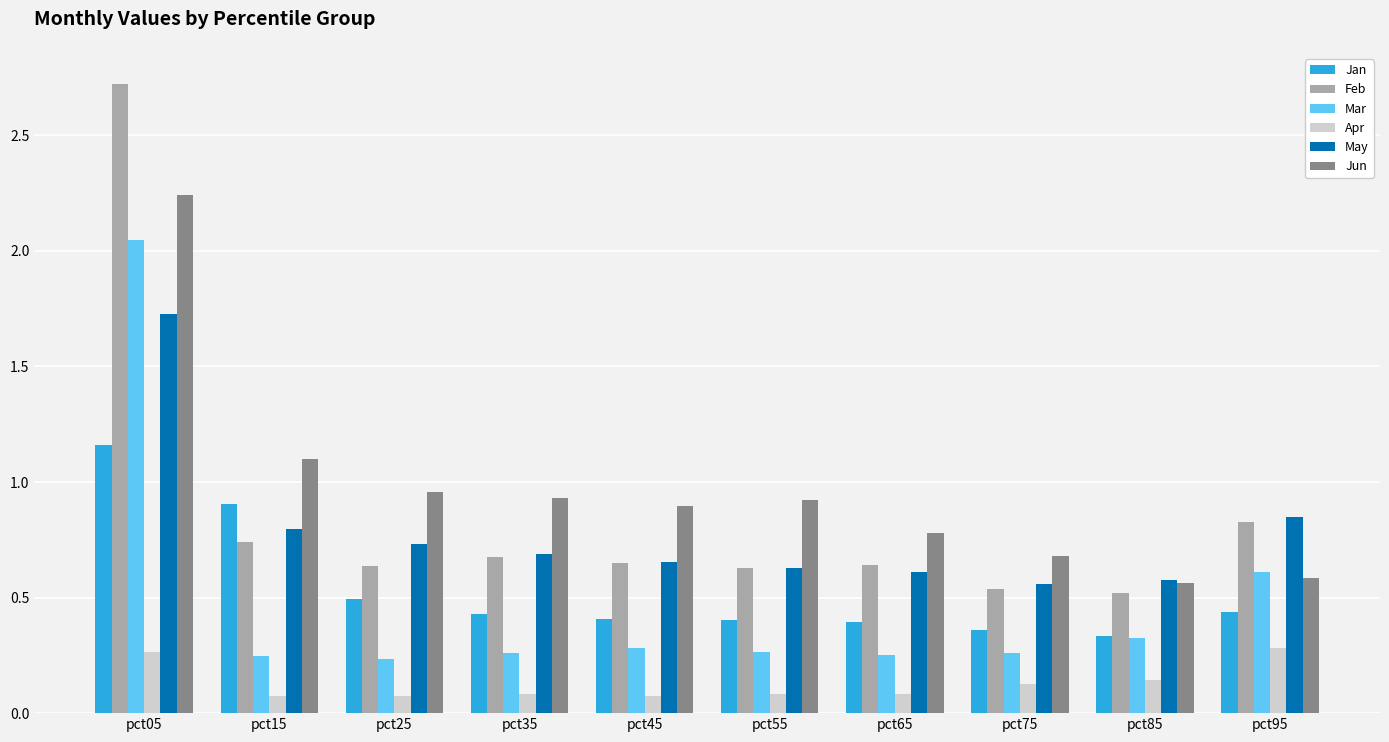

Which category has the highest value in the Jun series?

pct05